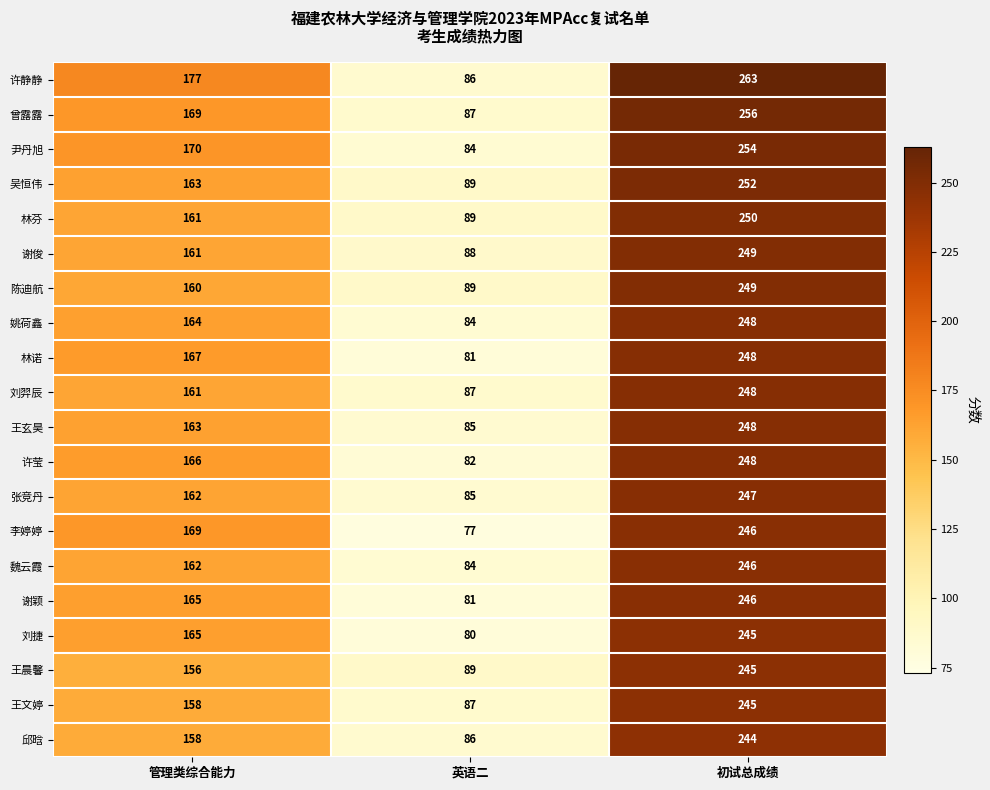

What is the maximum value shown in the chart?

263